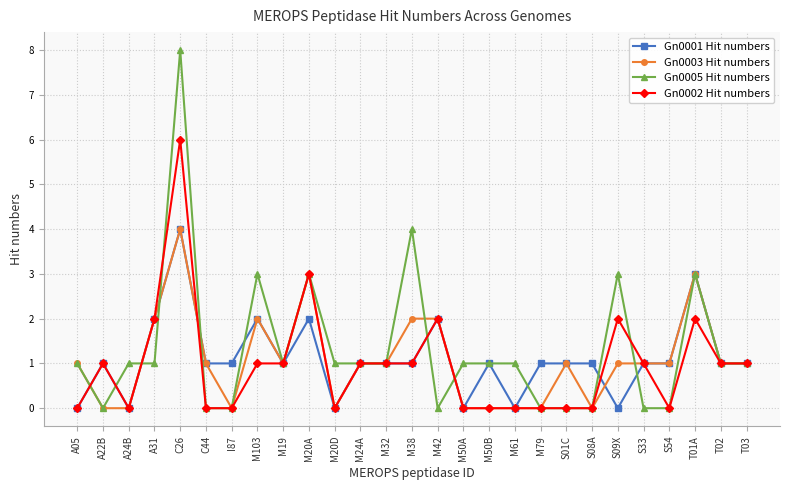

Reading left to right, list all the values displayed in this chart.

Gn0001 Hit numbers: 0	1	0	2	4	1	1	2	1	2	0	1	1	1	2	0	1	0	1	1	1	0	1	1	3	1	1
Gn0003 Hit numbers: 1	0	0	2	4	1	0	2	1	3	0	1	1	2	2	0	0	0	0	1	0	1	1	1	3	1	1
Gn0005 Hit numbers: 1	0	1	1	8	0	0	3	1	3	1	1	1	4	0	1	1	1	0	0	0	3	0	0	3	1	1
Gn0002 Hit numbers: 0	1	0	2	6	0	0	1	1	3	0	1	1	1	2	0	0	0	0	0	0	2	1	0	2	1	1